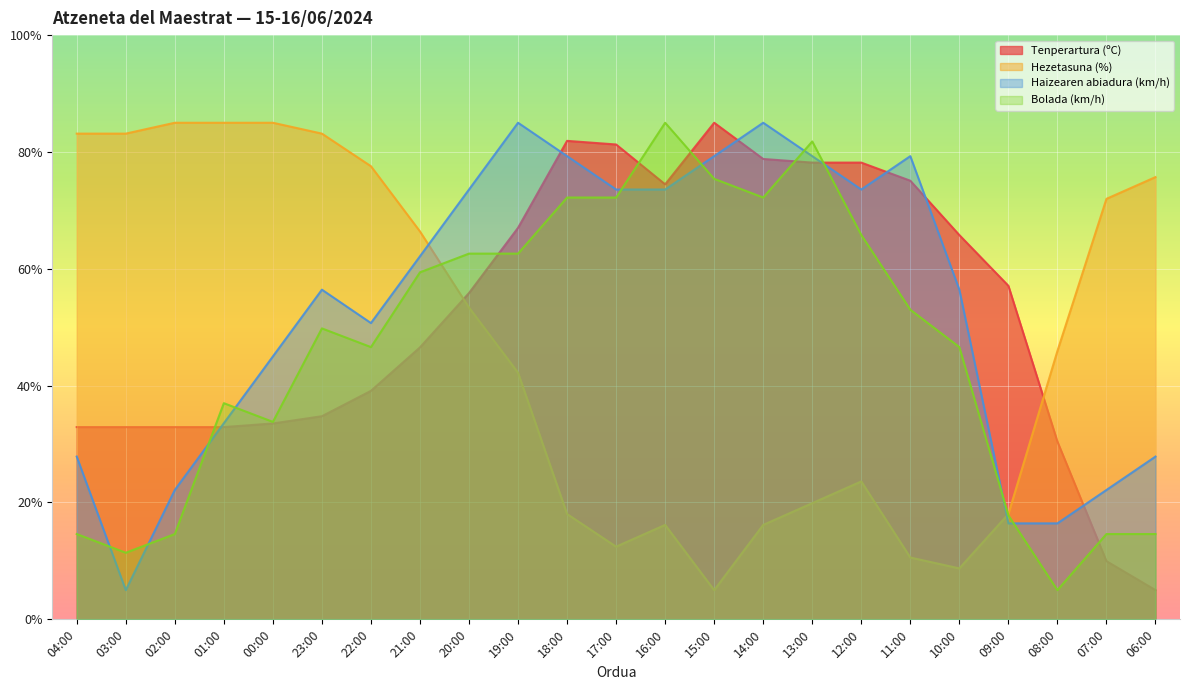

Where is the first local minimum for Tenperartura (ºC)?

16:00